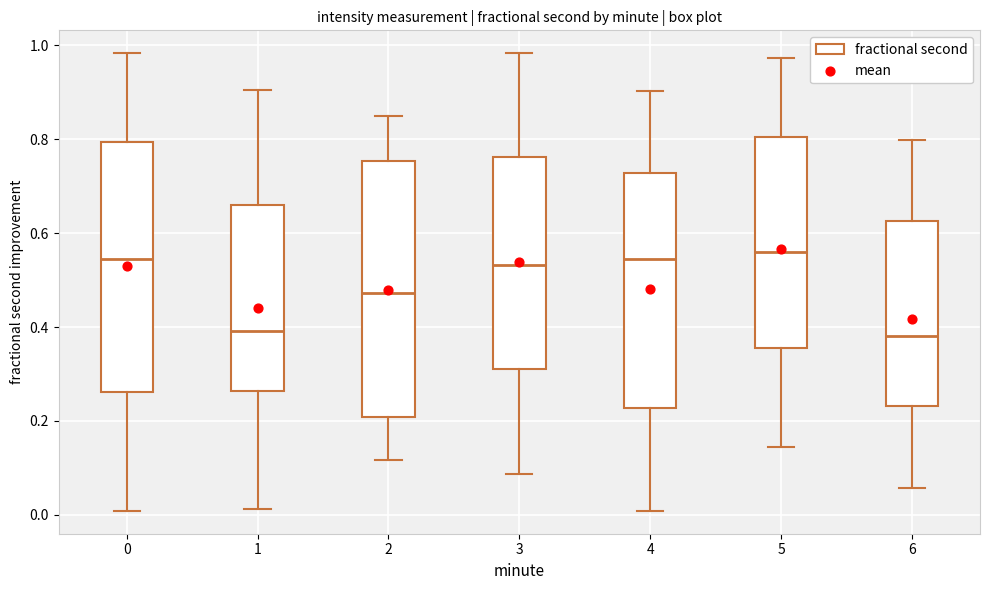

Reading left to right, transcribe this box plot: for each box, give where its median line is, the range the box spans, and where its two whiskers end, as read against the y-axis. The values are not printed on the chart, so give them approximately, as read against the axis.

0: median 0.54, box 0.26 to 0.80, whiskers 0.00 to 0.98
1: median 0.40, box 0.26 to 0.66, whiskers 0.02 to 0.90
2: median 0.48, box 0.20 to 0.76, whiskers 0.12 to 0.84
3: median 0.54, box 0.32 to 0.76, whiskers 0.08 to 0.98
4: median 0.54, box 0.22 to 0.72, whiskers 0.00 to 0.90
5: median 0.56, box 0.36 to 0.80, whiskers 0.14 to 0.98
6: median 0.38, box 0.24 to 0.62, whiskers 0.06 to 0.80